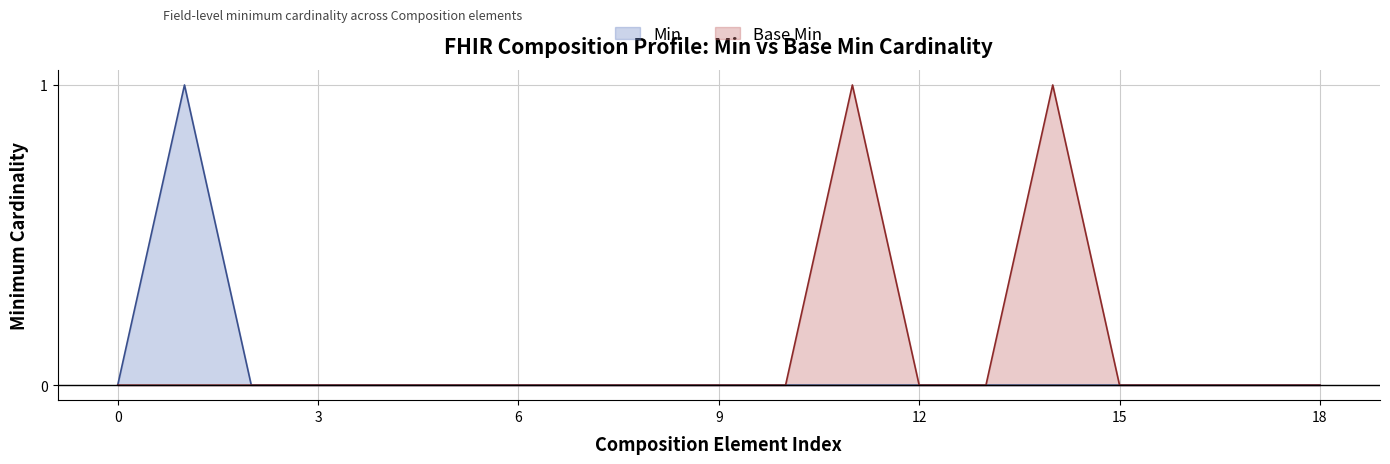

The value of Min at 0 is -1. True or false?

False